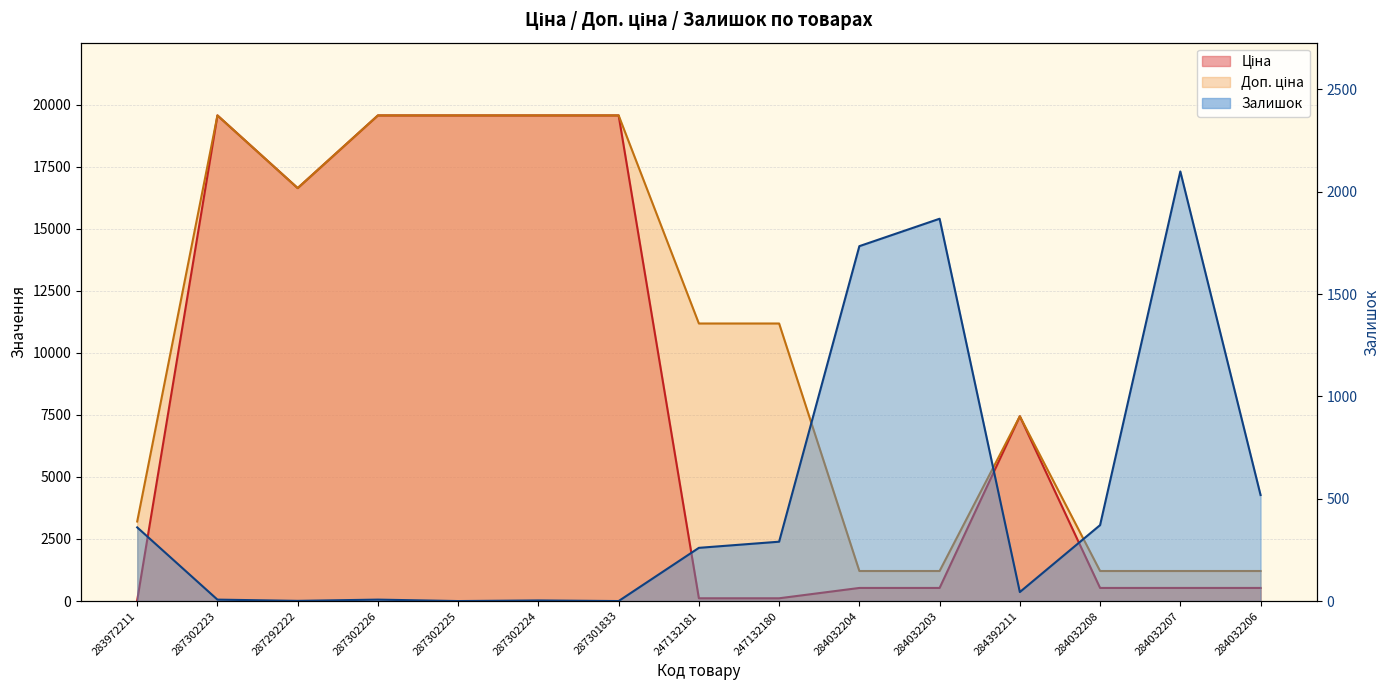

Which series has the widest spread of values?

Ціна